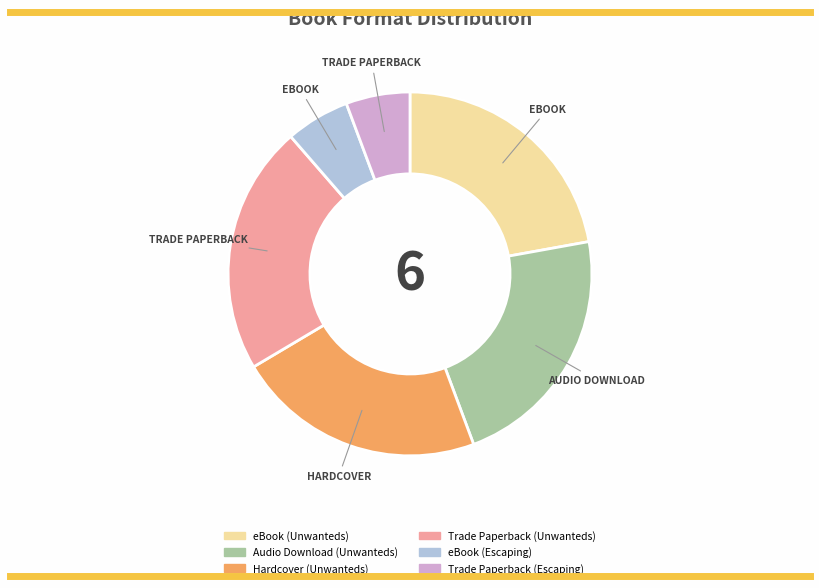

Does eBook (Unwanteds) represent more than half of the total?

No